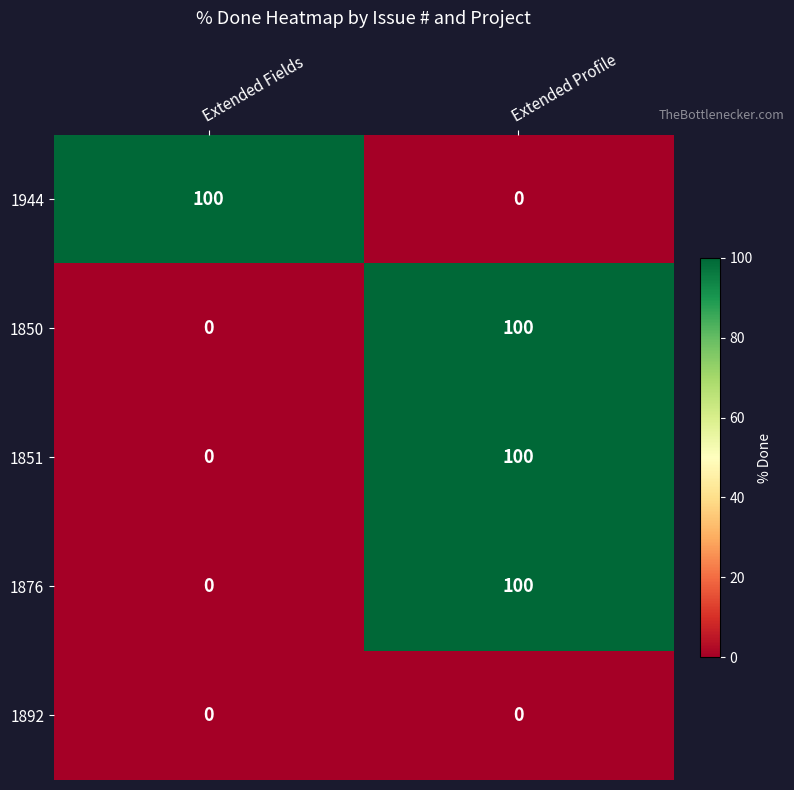

What is the difference between the 1850 values at Extended Fields and Extended Profile?

100